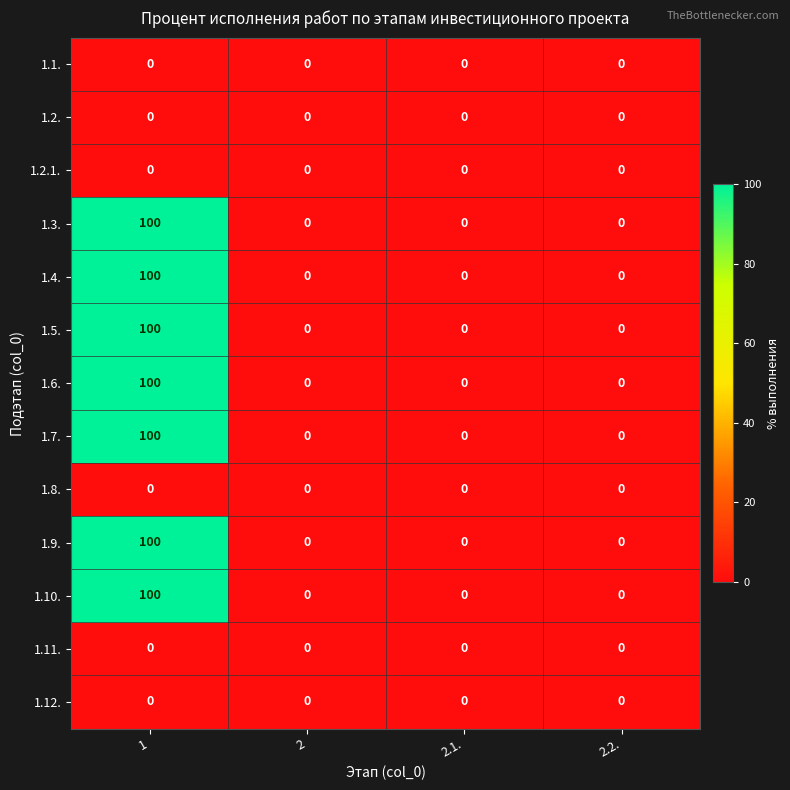

What is the average value of the 1.6. series?

25